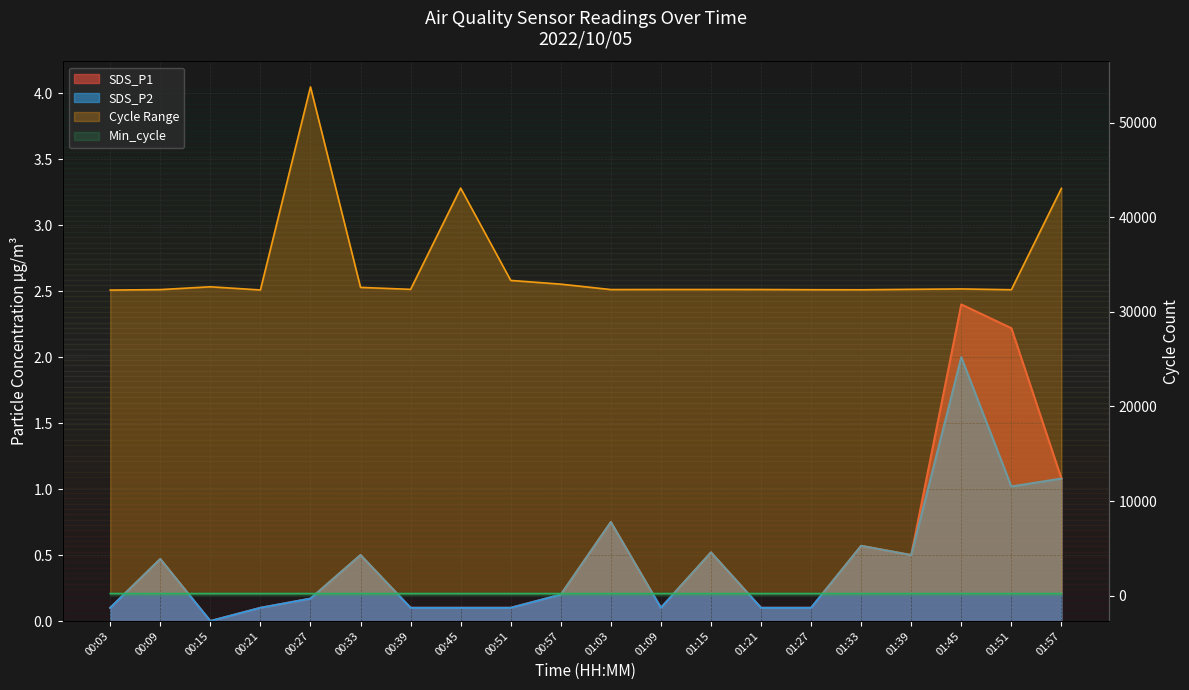

Where is the first local minimum for Max_cycle?

00:21